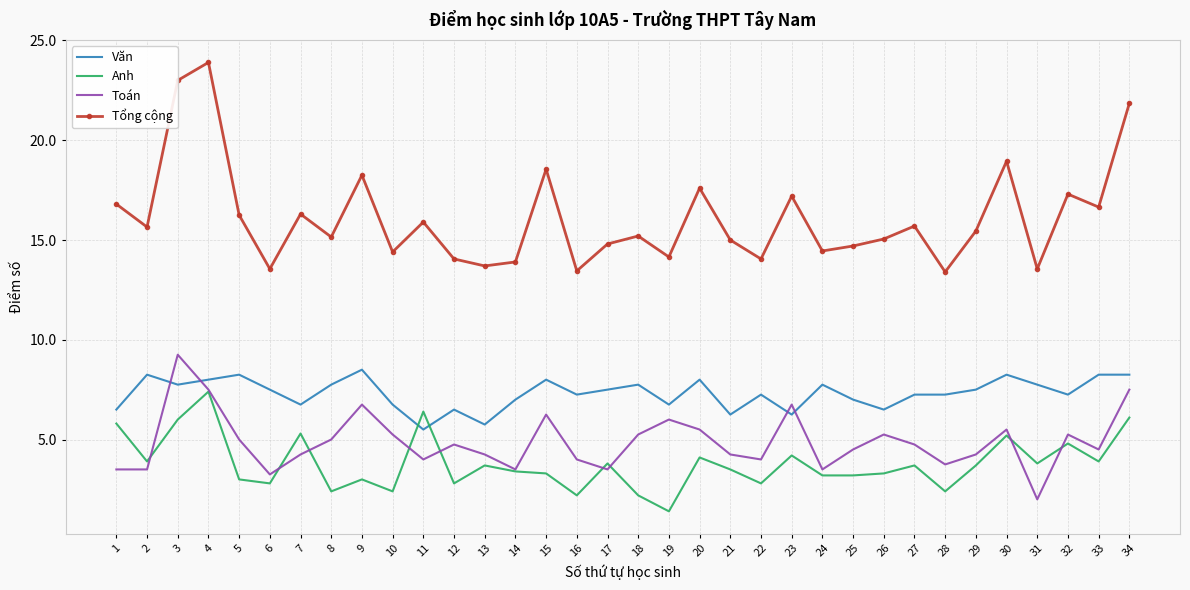

What are all the series names shown in the legend?

Văn, Anh, Toán, Tổng cộng